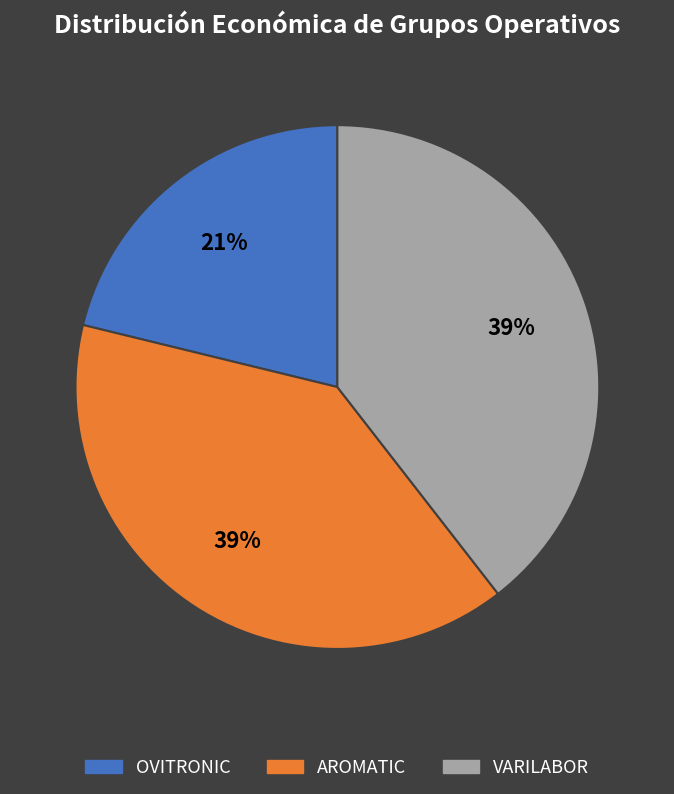

Is it true that OVITRONIC is 29% of the pie?

False